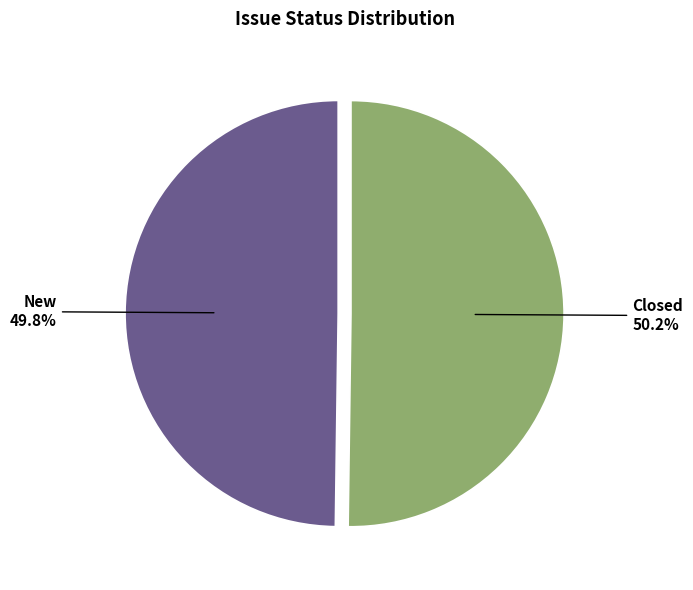

Is there a majority slice in this chart?

Yes